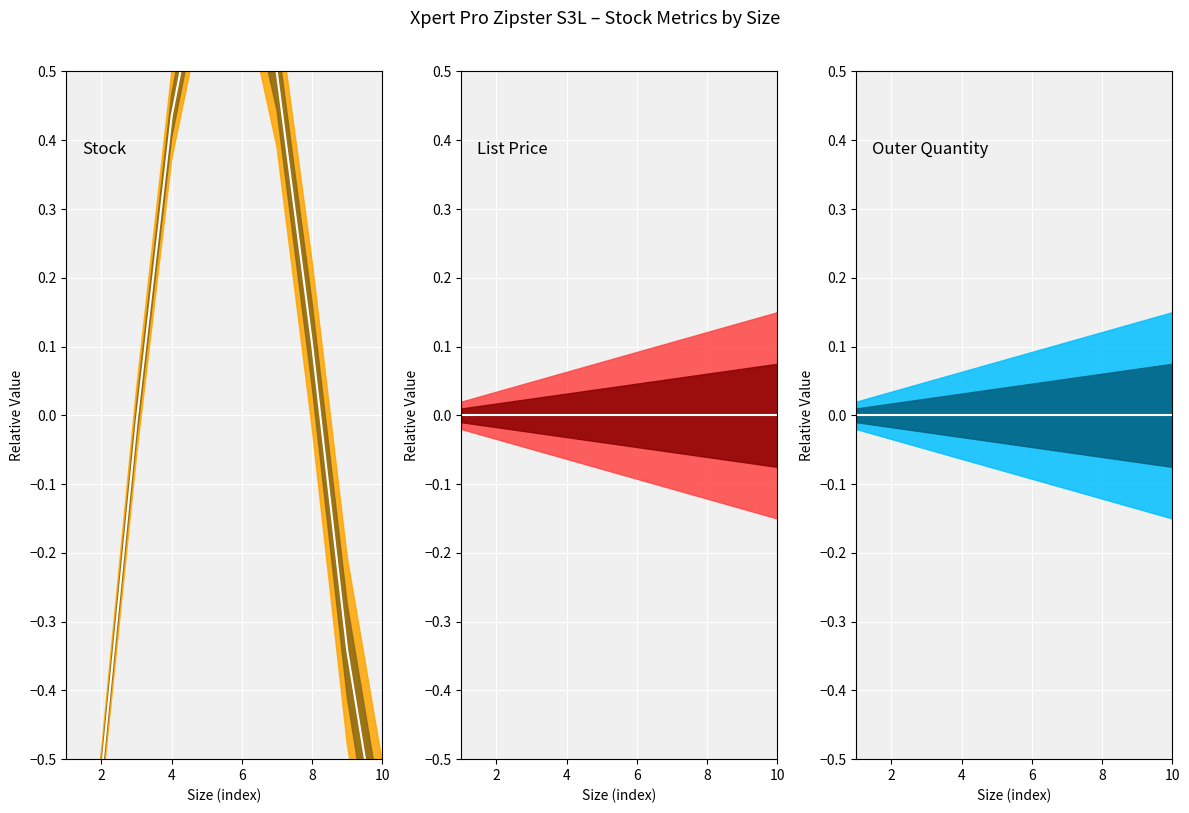

Which series changed the most between 4 and 6?

Stock center